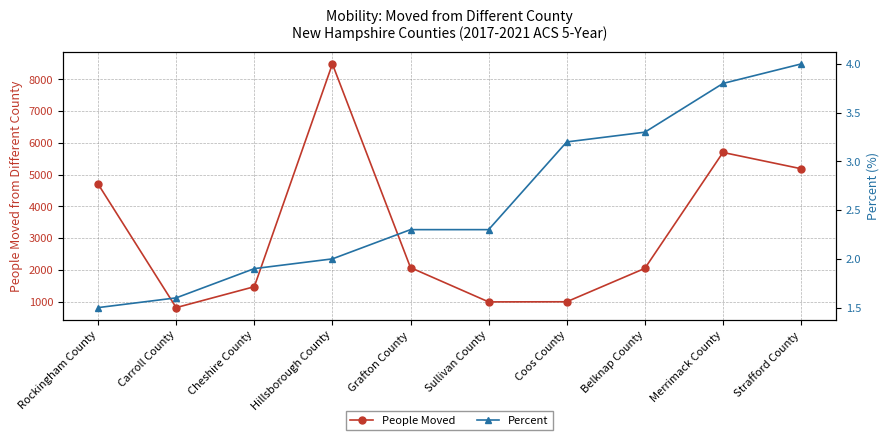

Which series has the widest spread of values?

People Moved